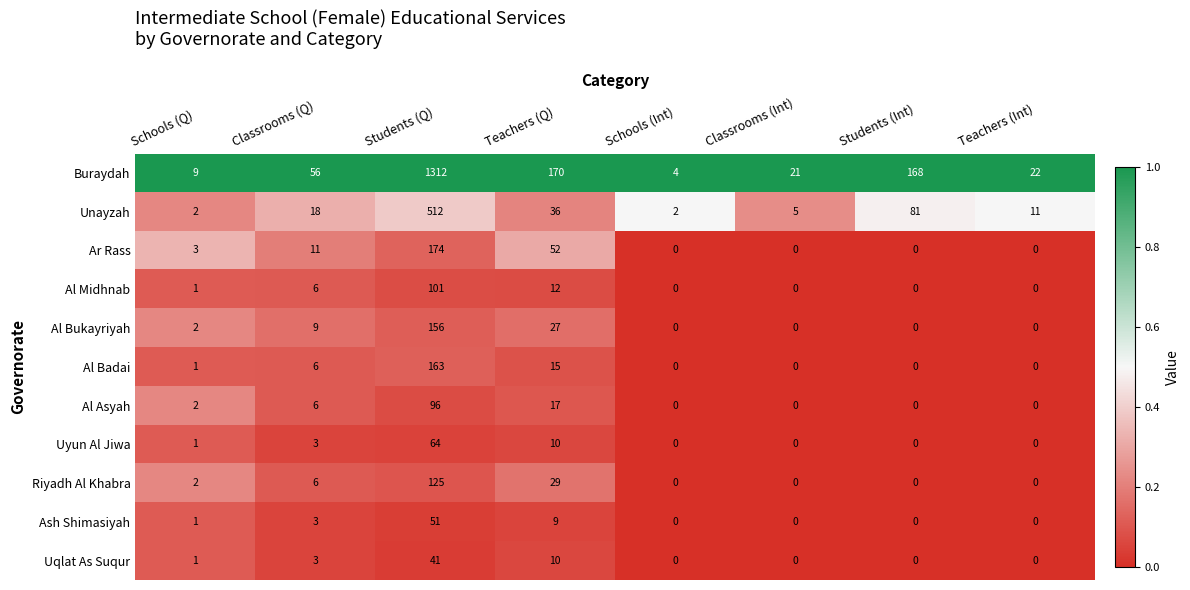

At how many categories does at least one series exceed 0?

8